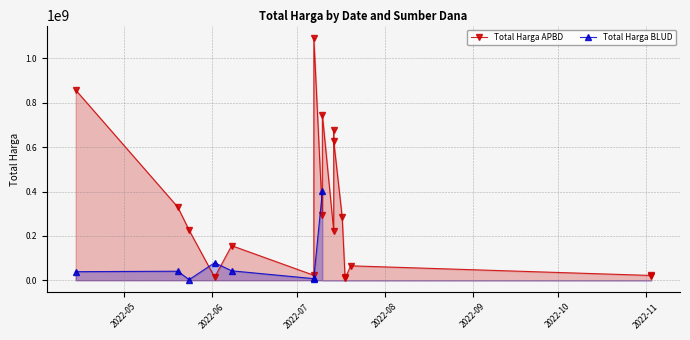

How many lines are shown in the chart?

2